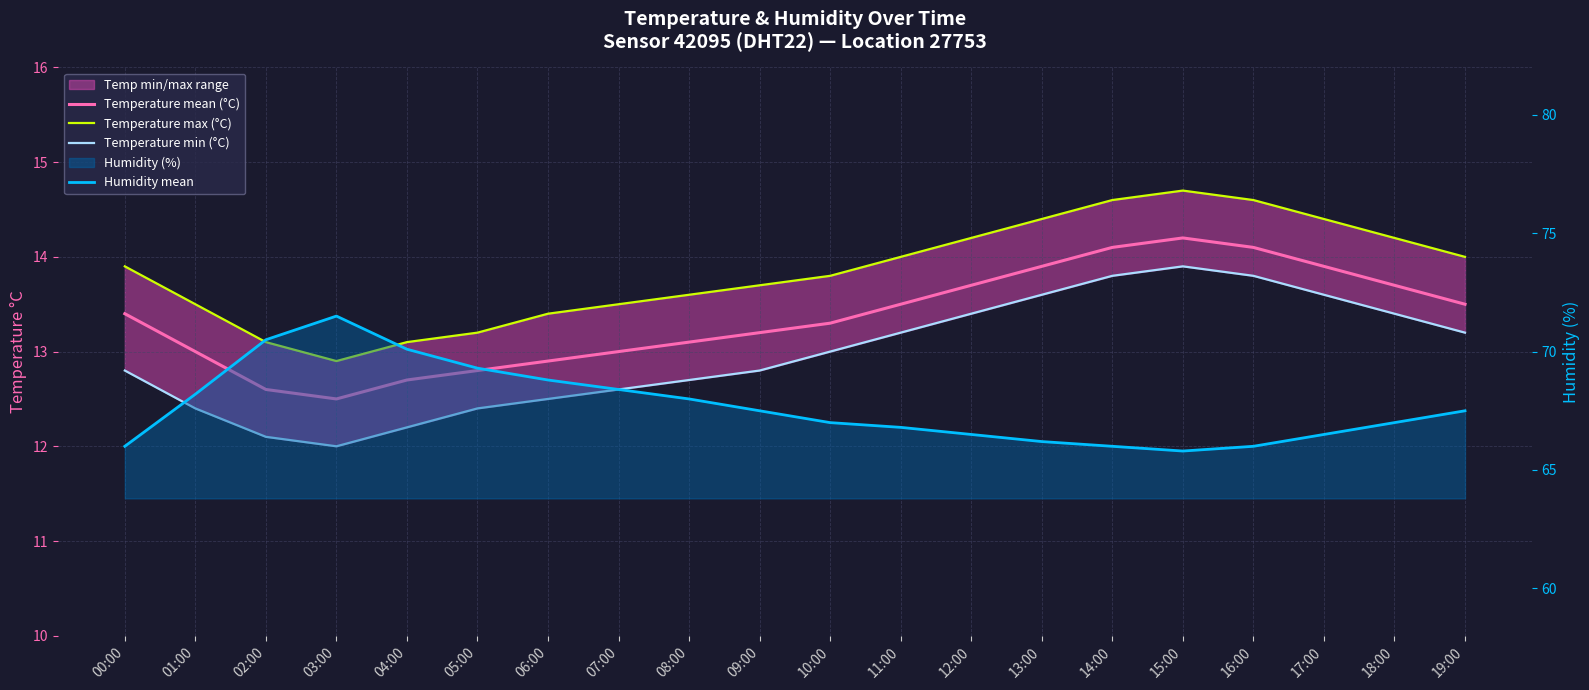

At how many categories does at least one series exceed 34?

20